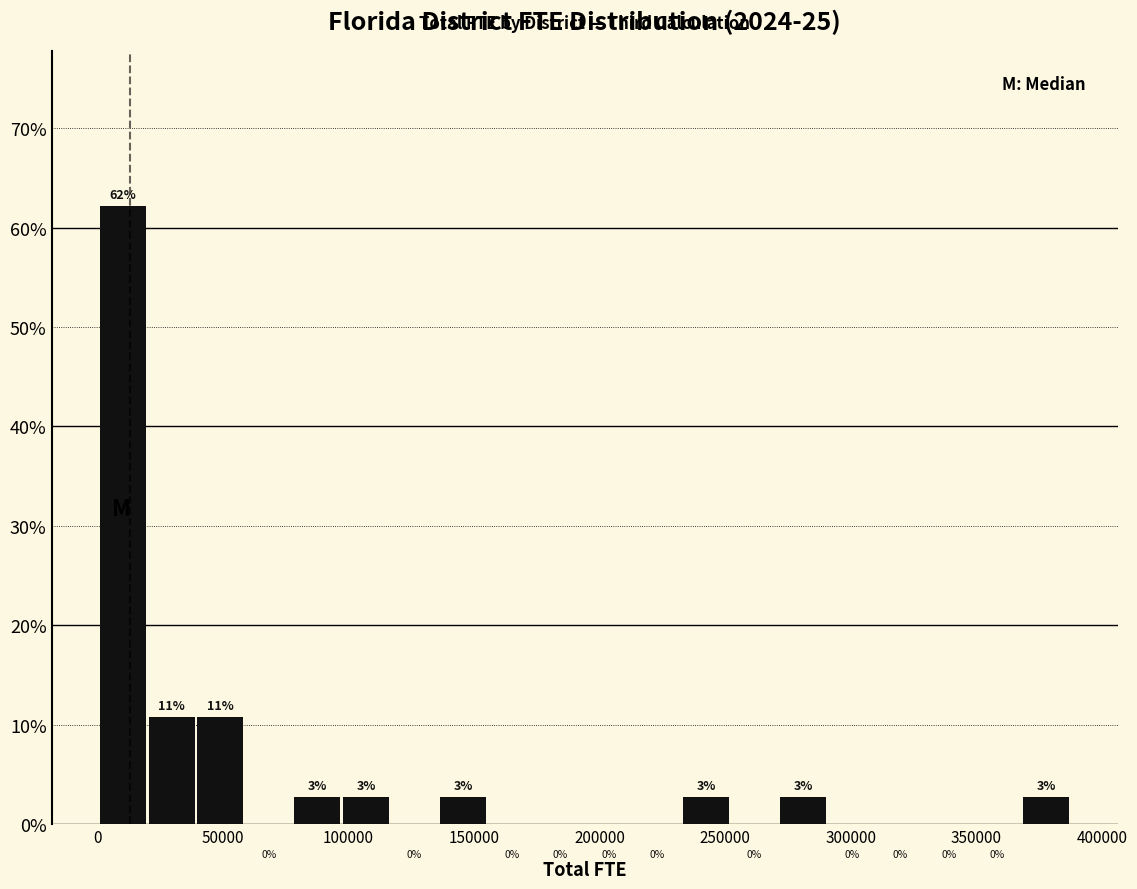

Around what value on the x-axis is the tallest bar? Give the approximate position of its centre, as read against the axis.

10000